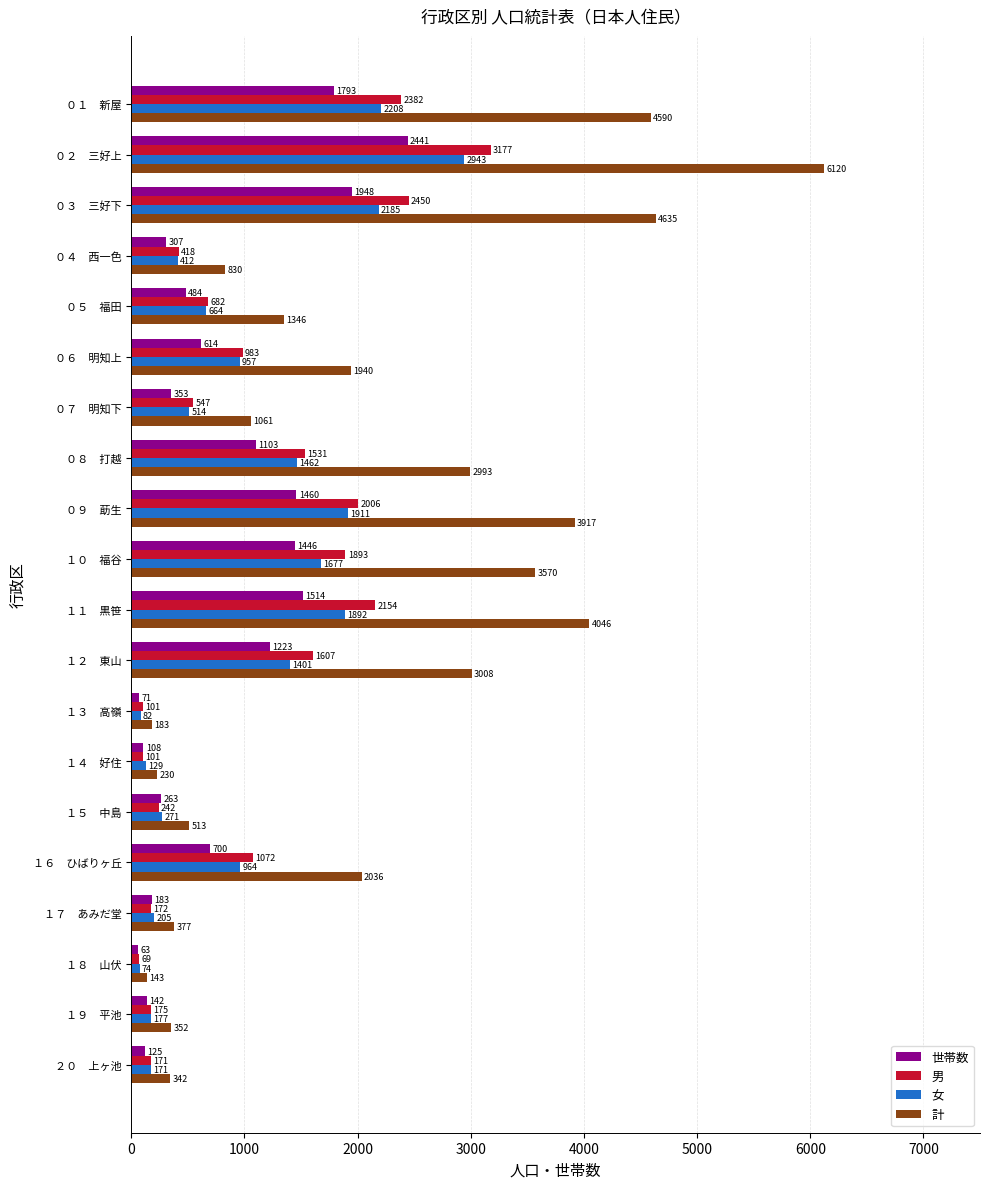

What is the average value of the 男 series?

1097